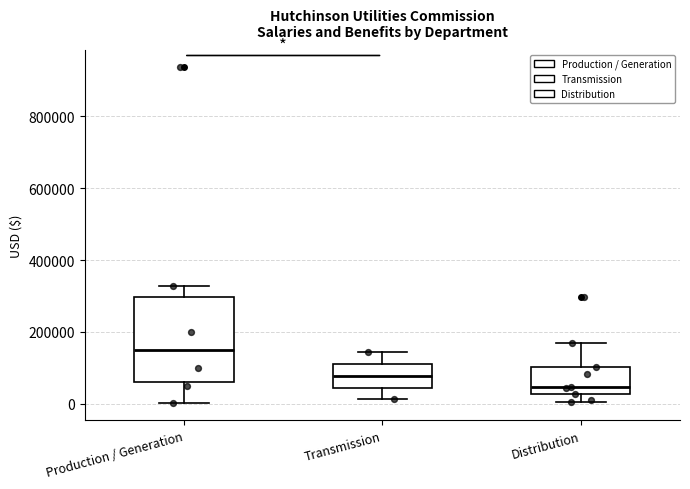

Where does the upper whisker of the box for Distribution end on the y-axis? The values are not printed on the chart, so give them approximately, as read against the axis.

160000